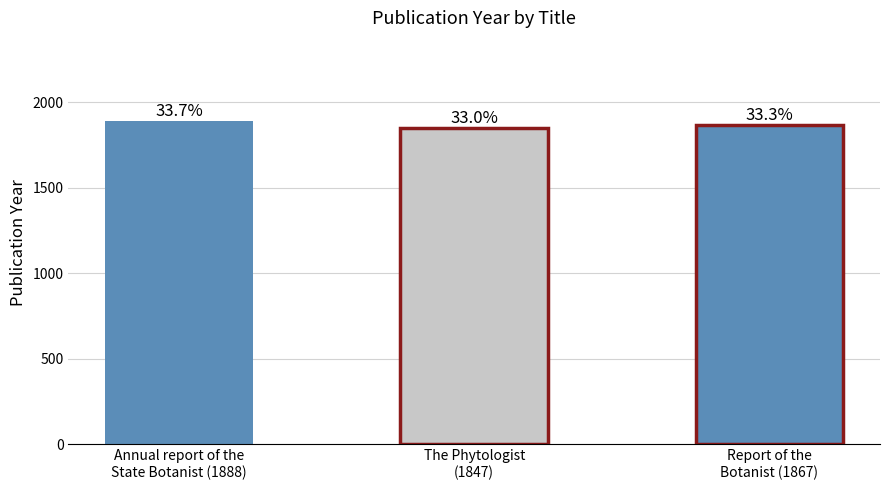

How many bars are there in total?

3